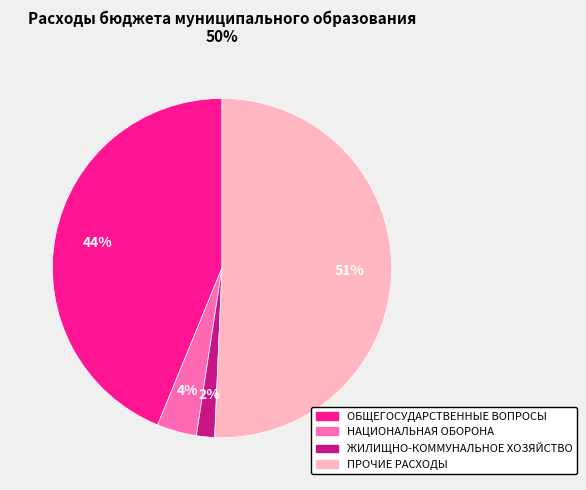

What is the ratio of the value at НАЦИОНАЛЬНАЯ ОБОРОНА to the value at ОБЩЕГОСУДАРСТВЕННЫЕ ВОПРОСЫ?

0.1